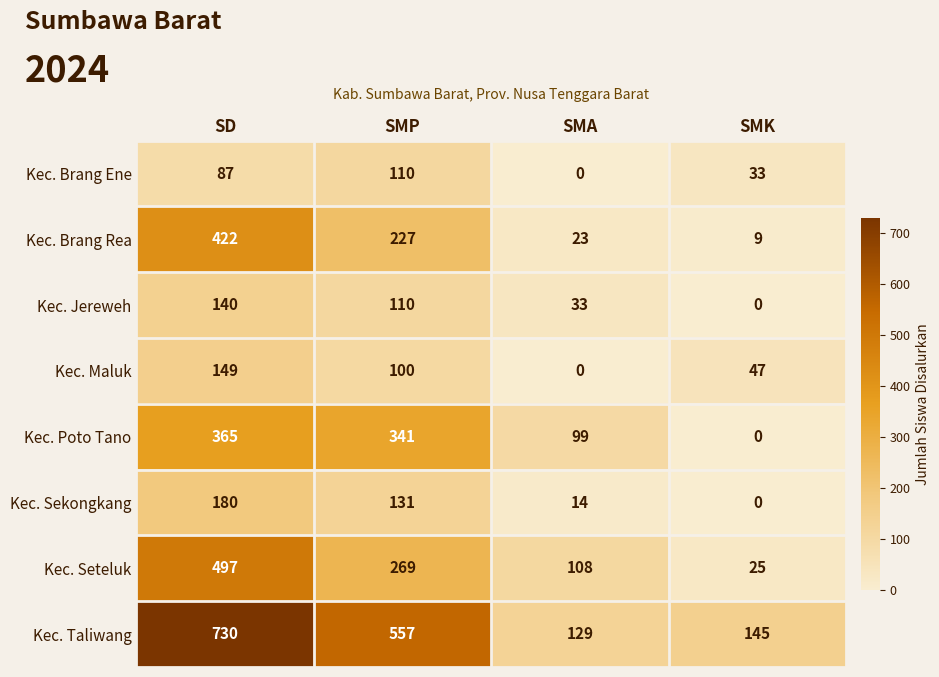

Is it true that Kec. Taliwang equals 129 at SMA?

True